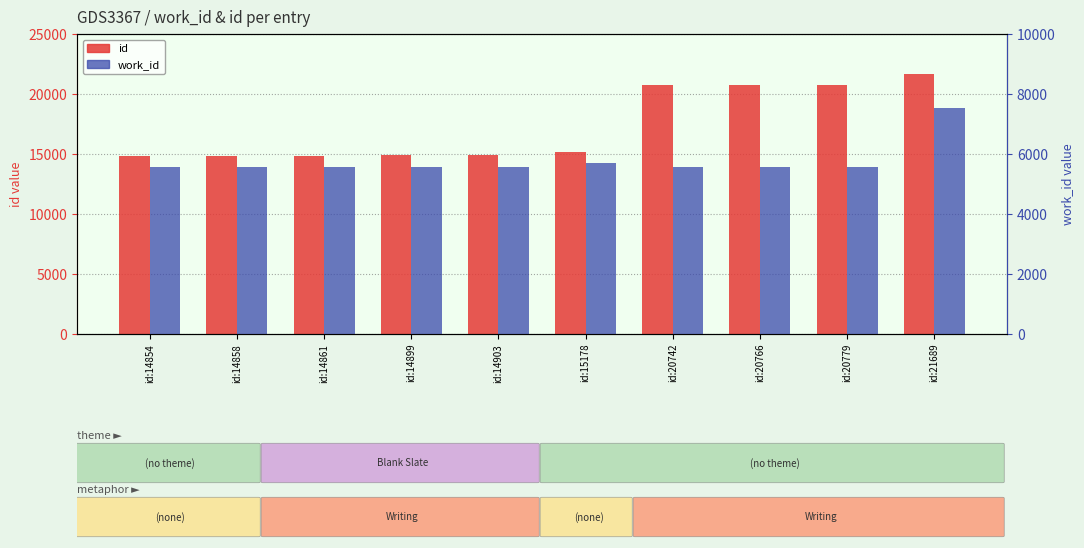

List the series in order of their peak value, highest first.

id, work_id